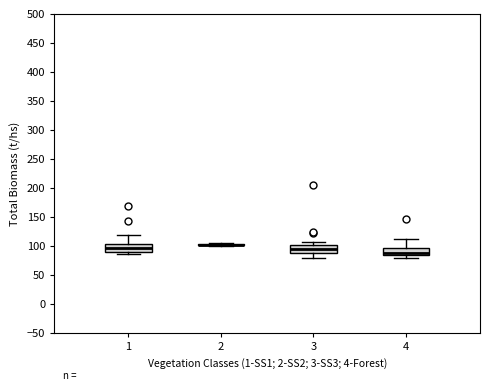

Where is the upper edge of the box at x = 1 on the y-axis? The values are not printed on the chart, so give them approximately, as read against the axis.

105